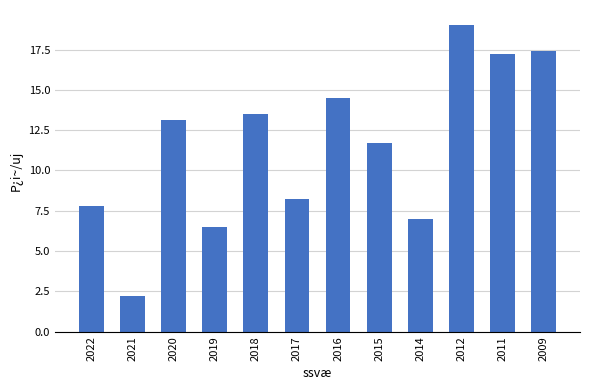

The value at 2015 is 2.8. True or false?

False